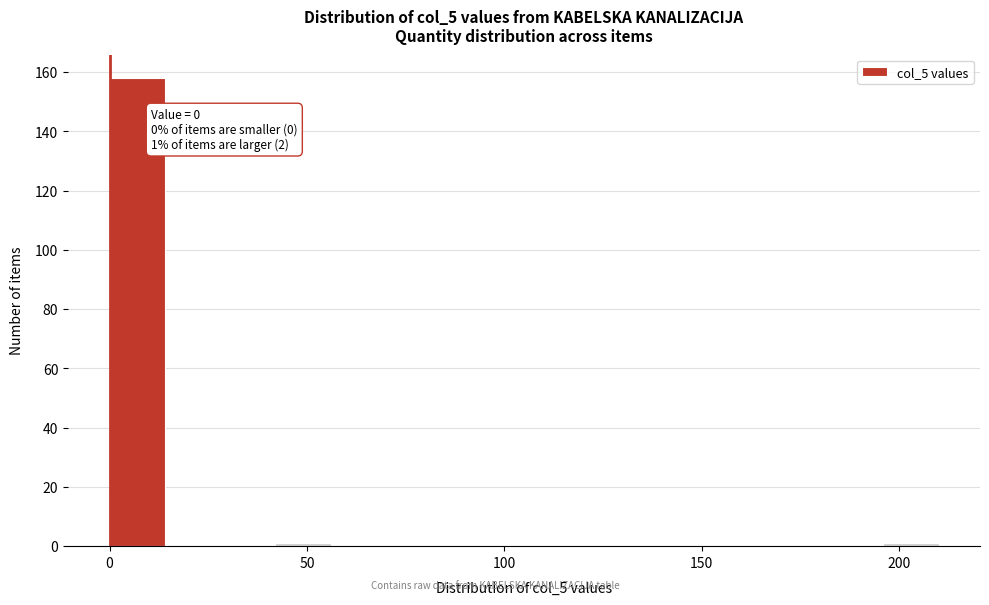

Around what value on the x-axis is the tallest bar? Give the approximate position of its centre, as read against the axis.

5